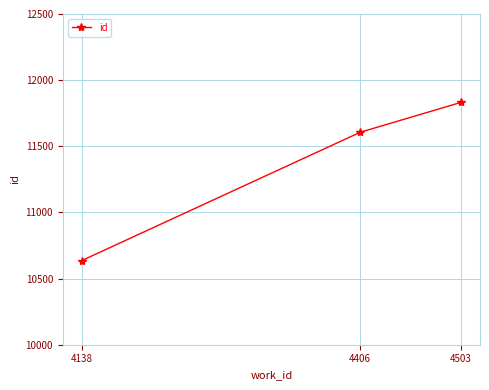

The chart shows a value of 18844 at 4138. True or false?

False